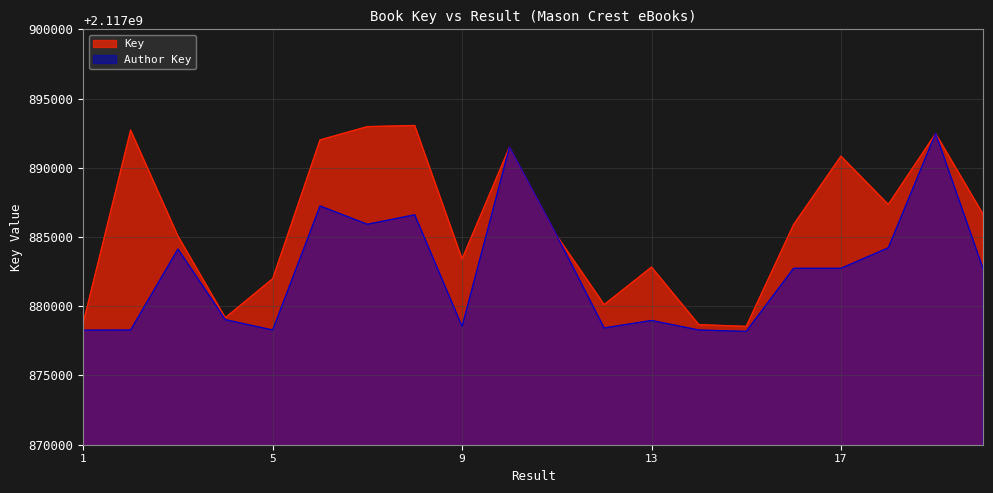

What is the difference between the second highest and second lowest values in the Key series?

14303